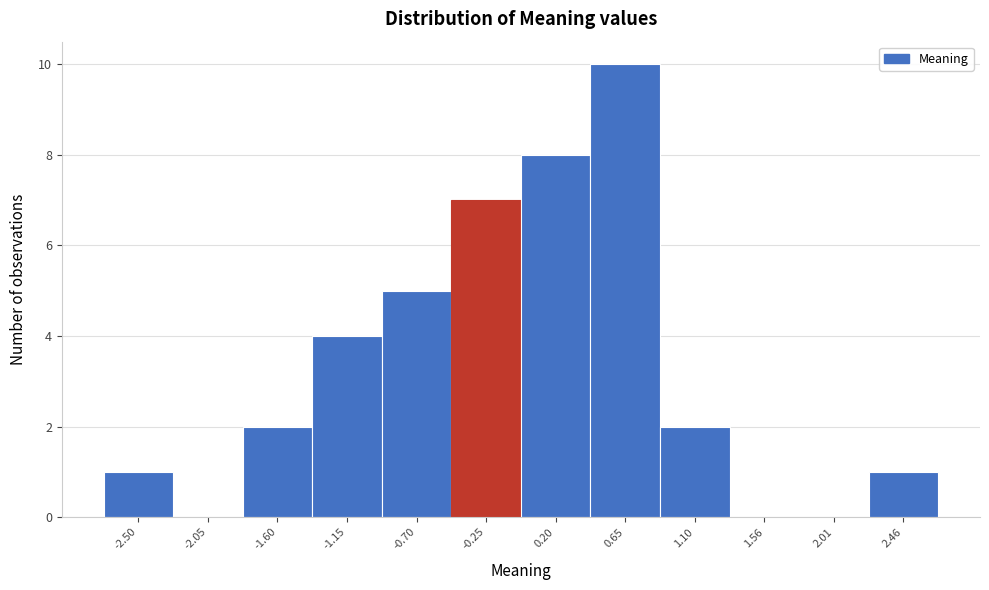

What is the height of the bar covering -1.40 to -0.95 on the x-axis? Neither the bar edges nor the heights are printed on the chart, so give them approximately, as read against the axes.

4